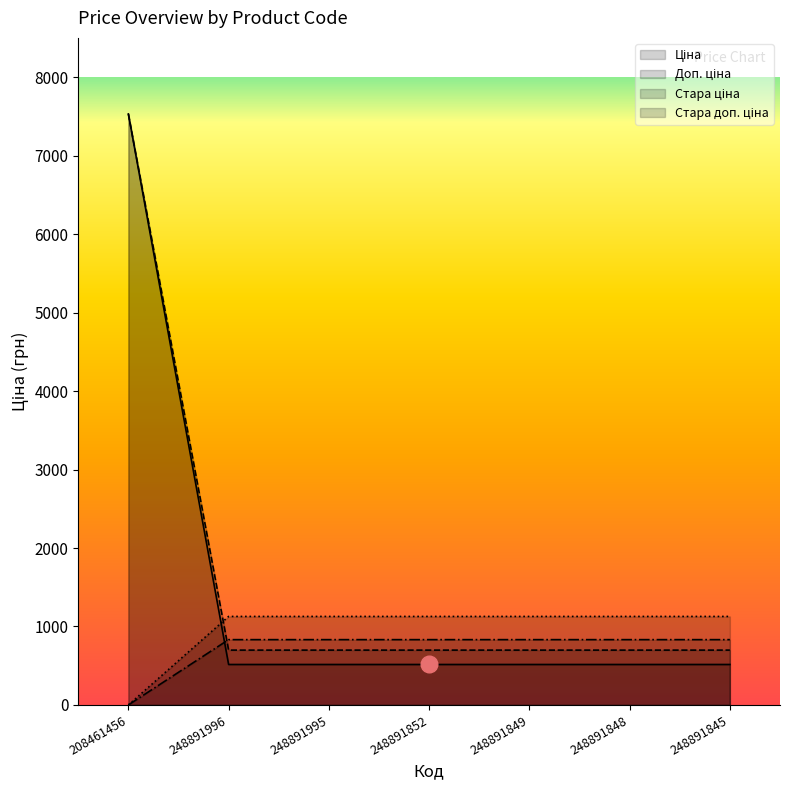

At how many categories does at least one series exceed 2175?

1